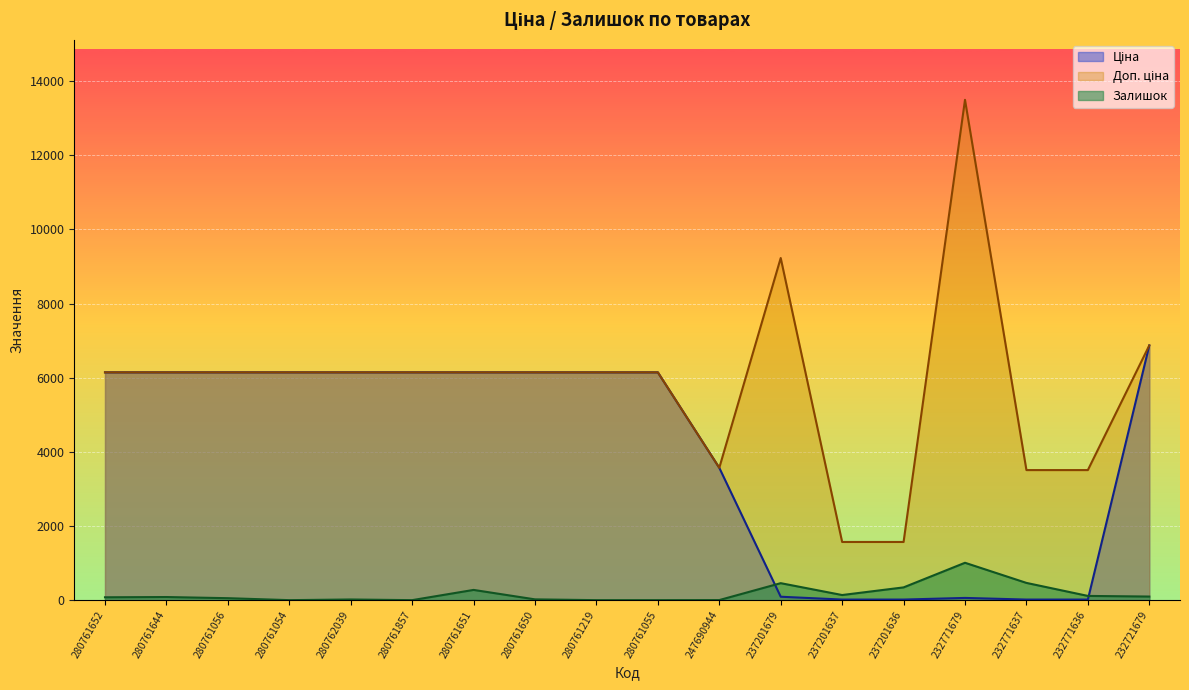

True or false: Ціна and Залишок intersect in this chart.

True